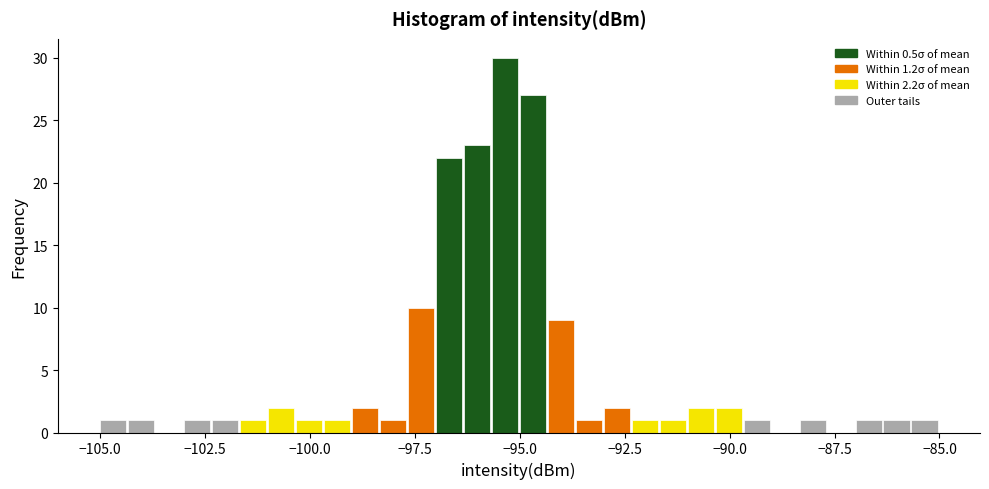

Around what value on the x-axis is the tallest bar? Give the approximate position of its centre, as read against the axis.

-95.5